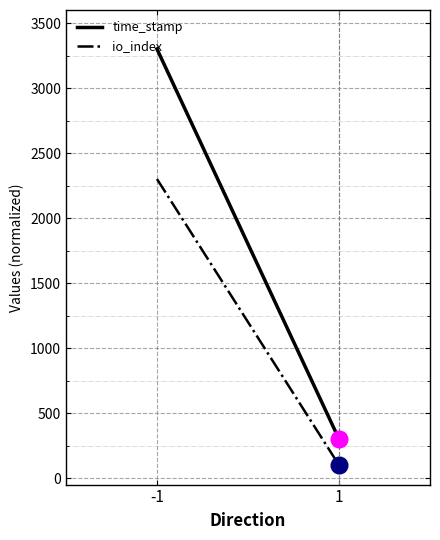

The io_index series shows 3138 at -1. True or false?

False